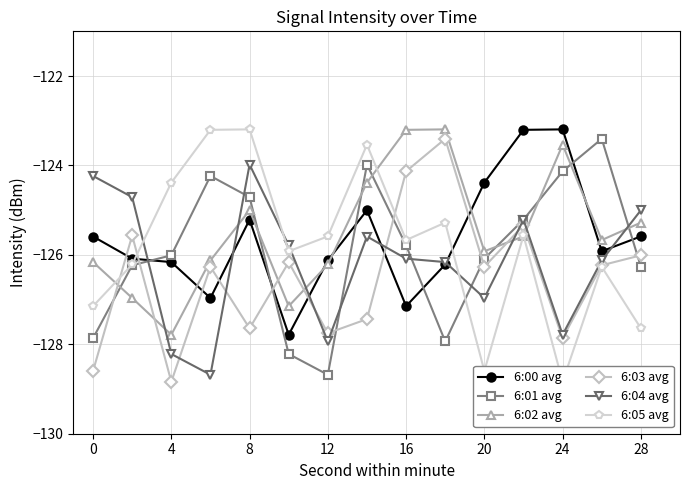

At how many categories does at least one series exceed -127?

15